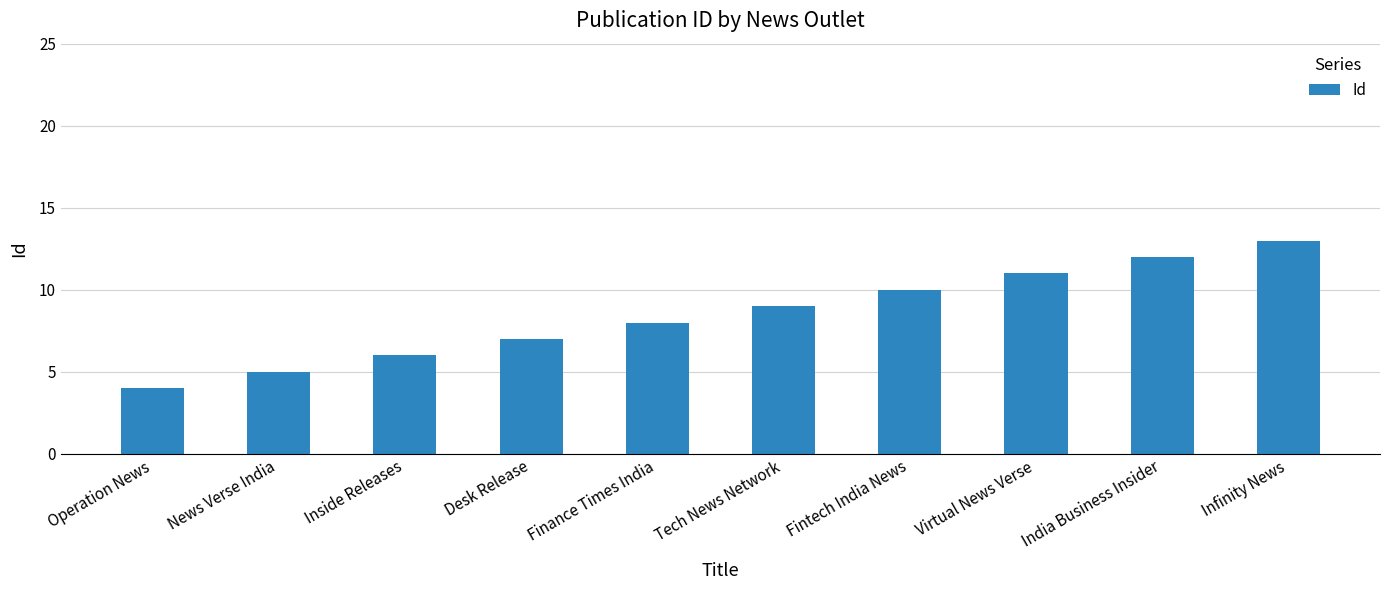

What is the ratio of the value at Operation News to the value at News Verse India?

0.8